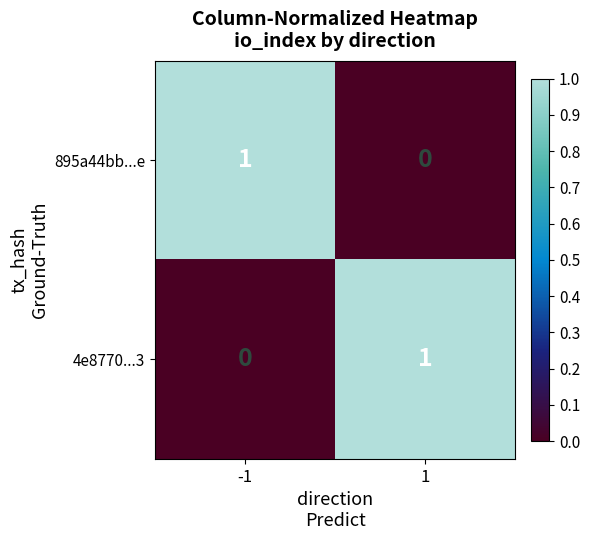

At -1, list the series in order from smallest to largest.

4e8770...3, 895a44bb...e